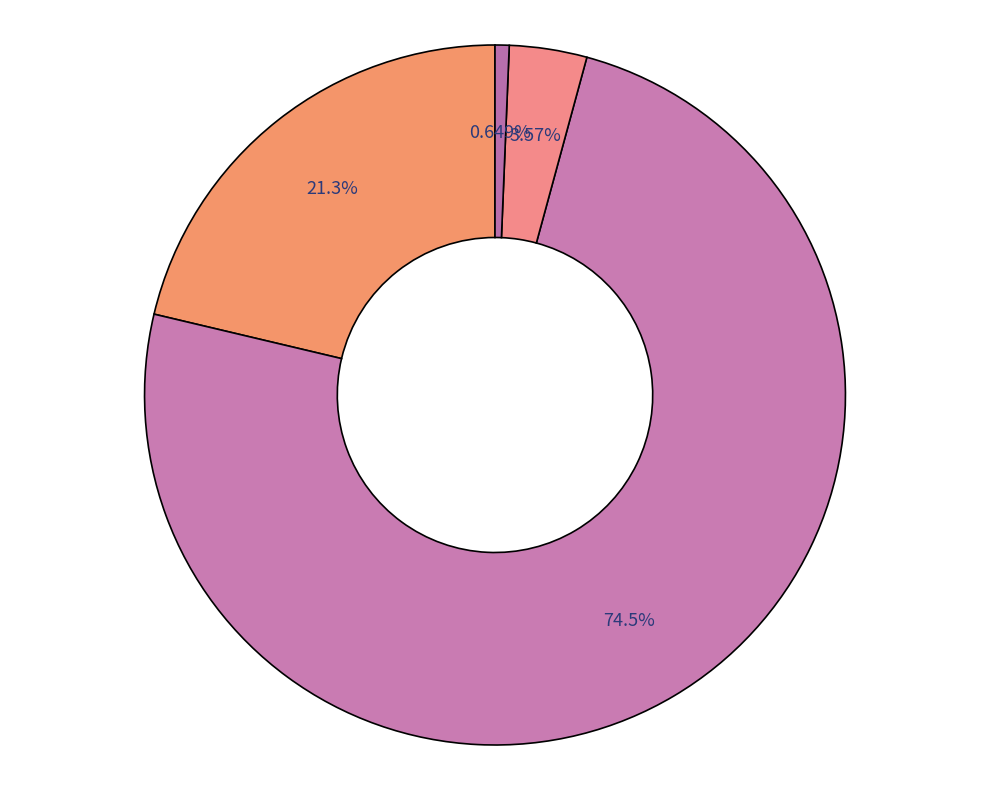

To the nearest percent, what is the average slice percentage?

25%